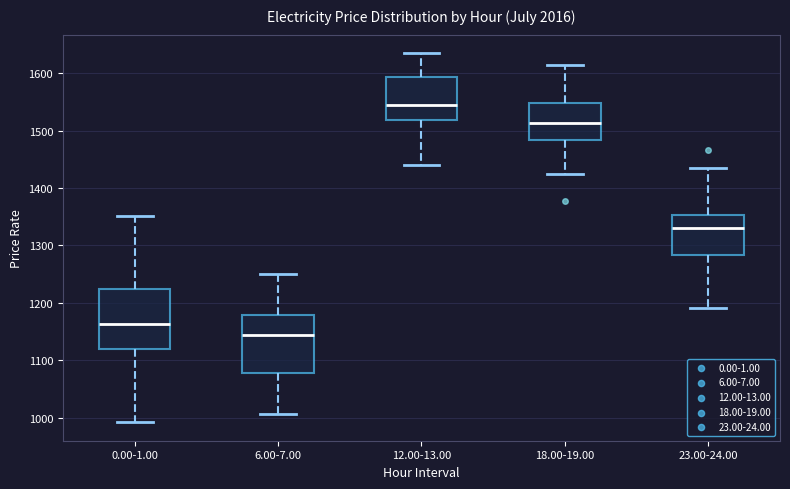

Which box has the highest median line?

12.00-13.00